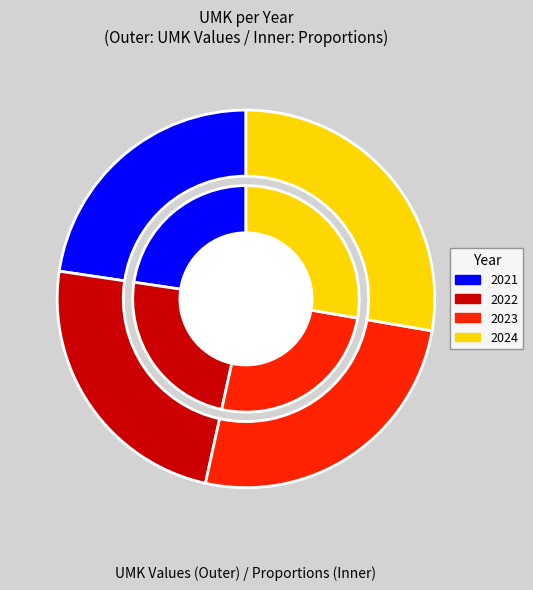

To the nearest percent, what percentage of the pie is 2024?

28%